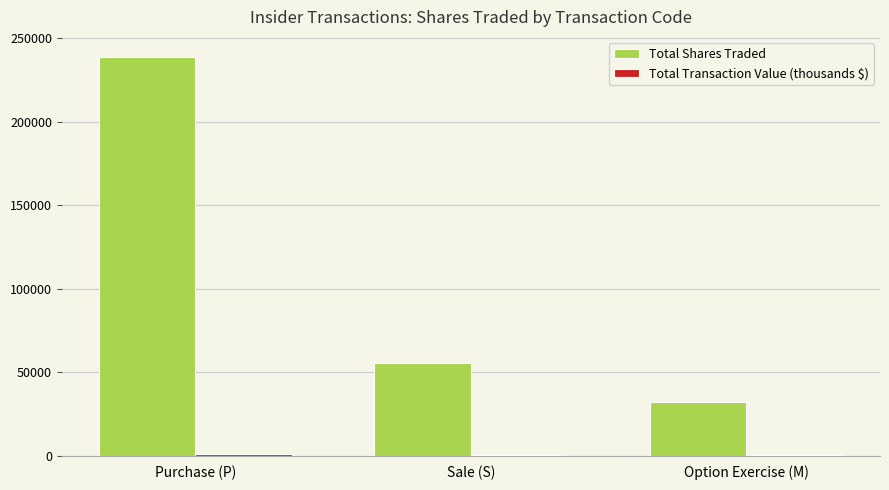

Does the chart contain stacked bars?

No